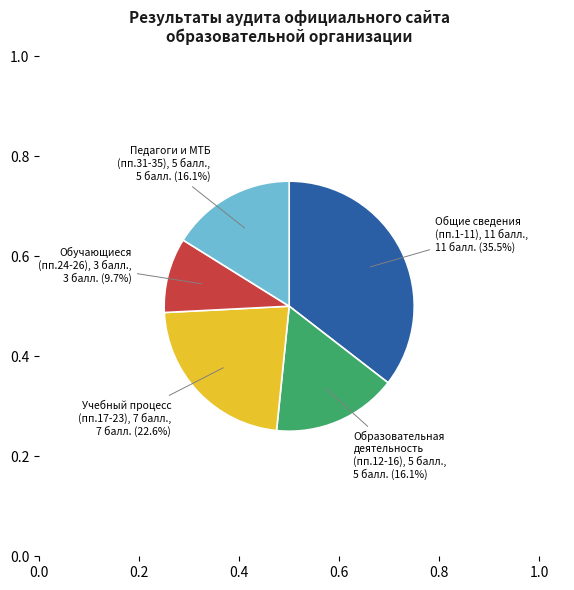

Combined, what portion of the pie is Общие сведения (пп.1-11), 11 балл. and Образовательная деятельность (пп.12-16), 5 балл.?

51.6%